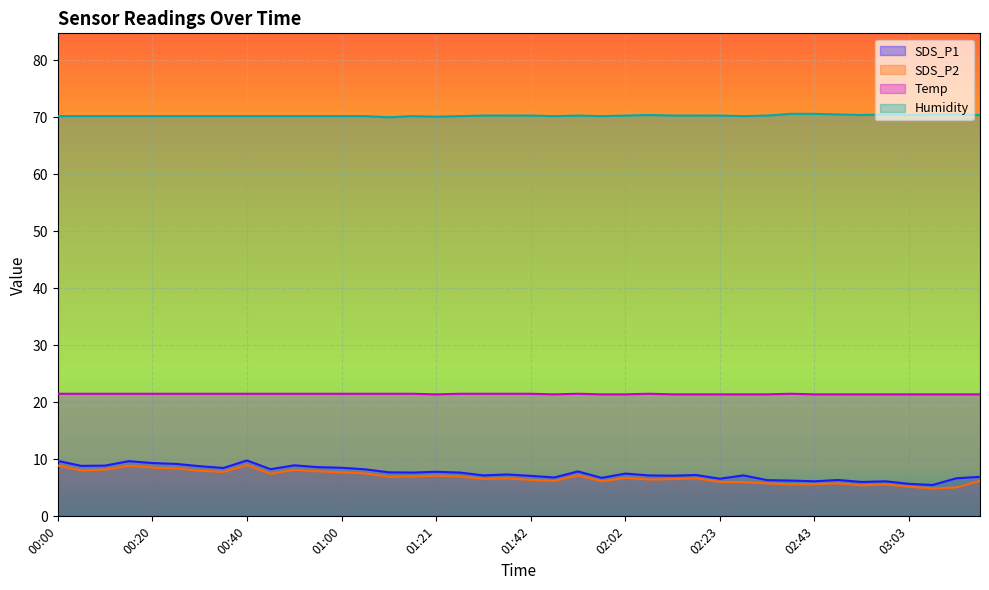

Is it true that SDS_P2 equals 9.1 at 02:58?

False